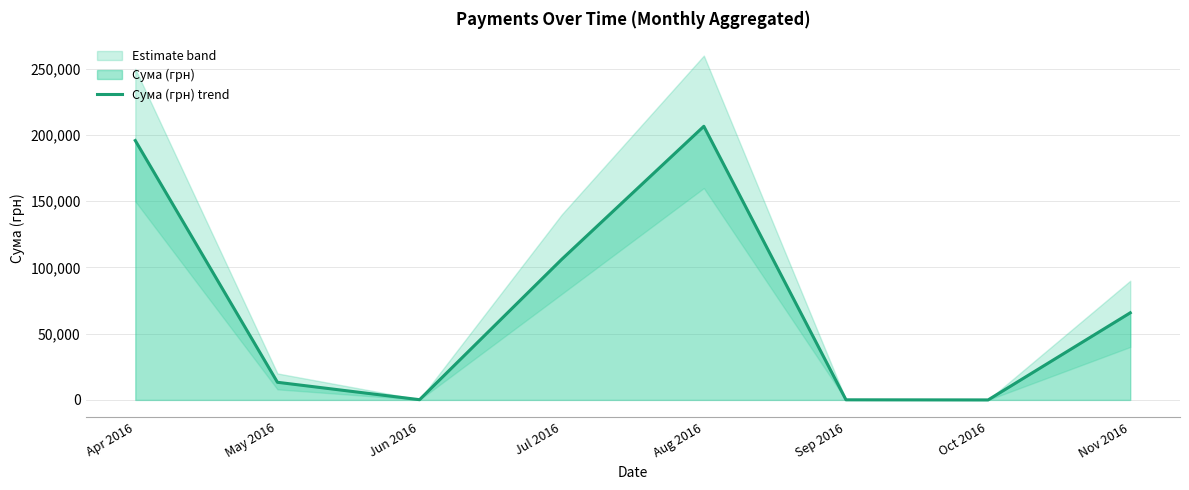

Which category has the highest value across all series?

Aug 2016